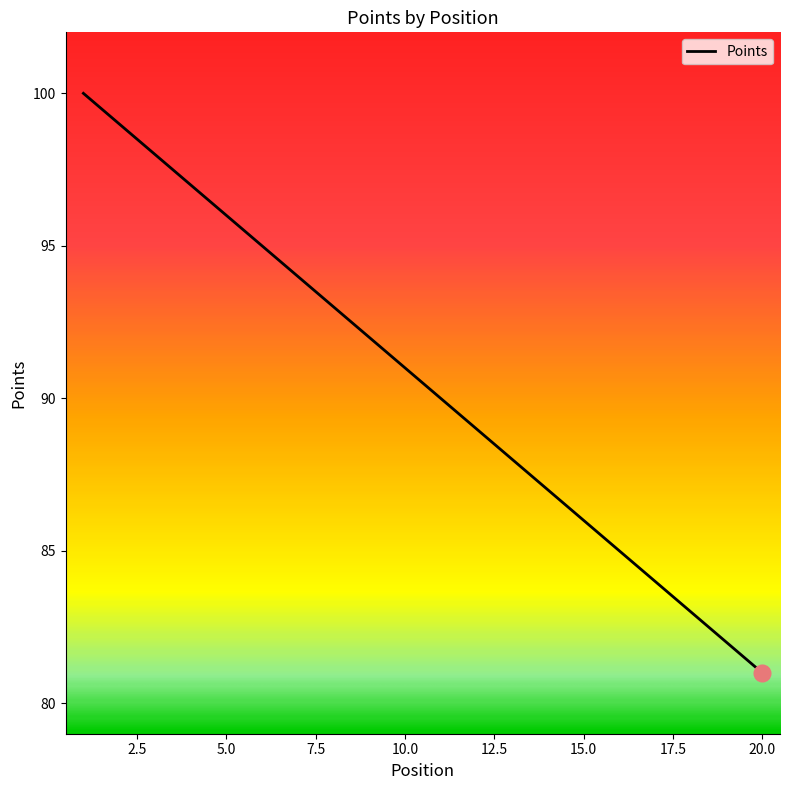

What is the smallest value displayed?

81